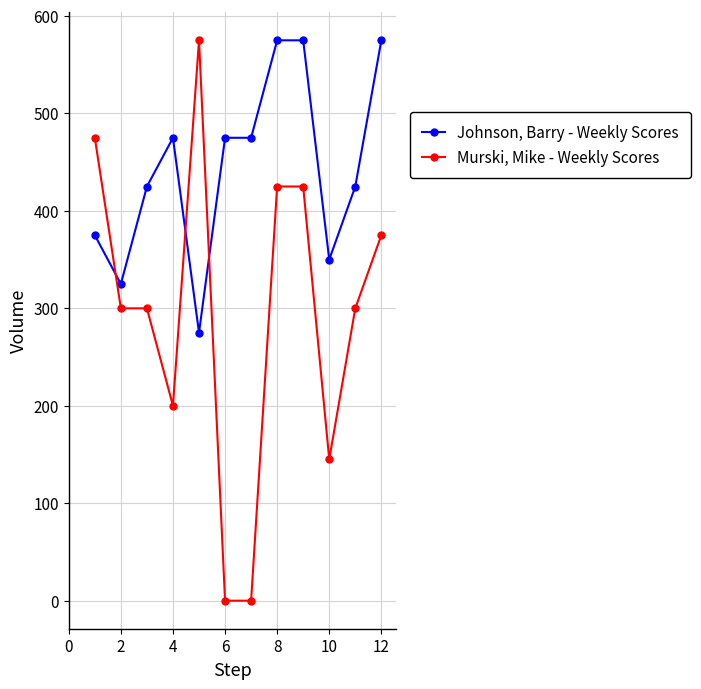

Which series has the largest total across all categories?

Johnson, Barry - Weekly Scores